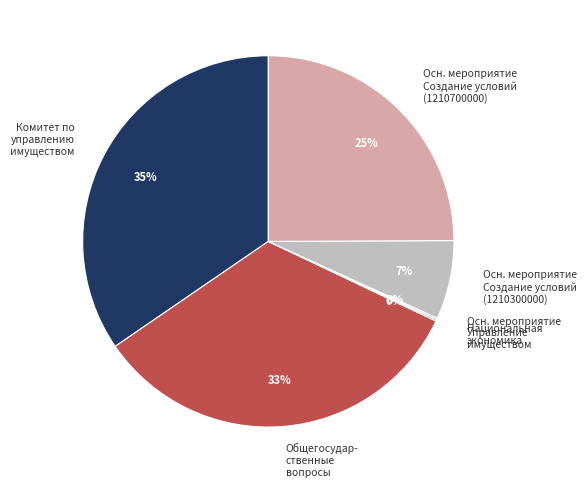

Is there a majority slice in this chart?

No